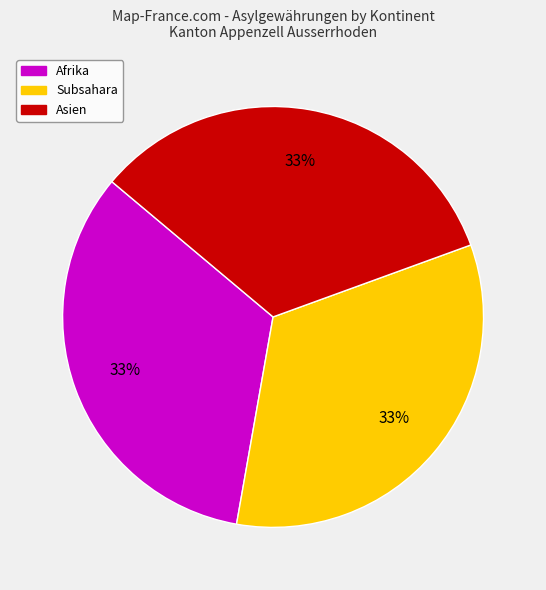

Is there a majority slice in this chart?

No